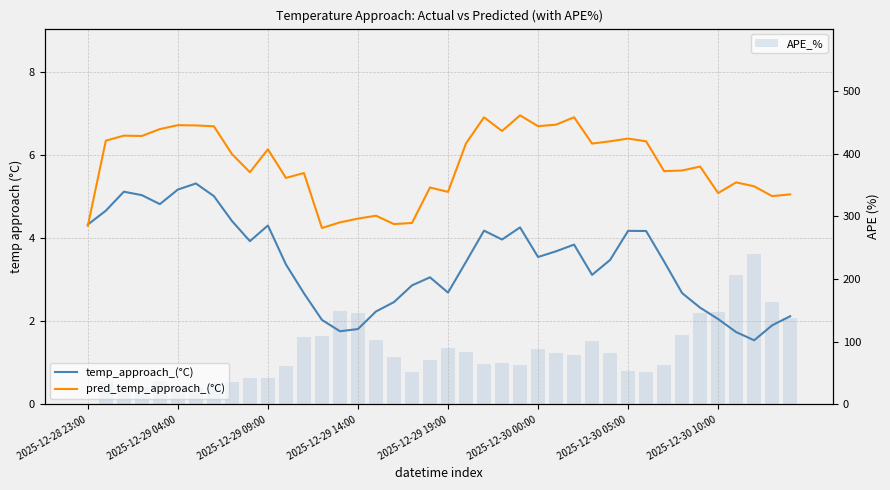

What is the value of the pred_temp_approach_(°C) bar at the 9th from the left?

6.0